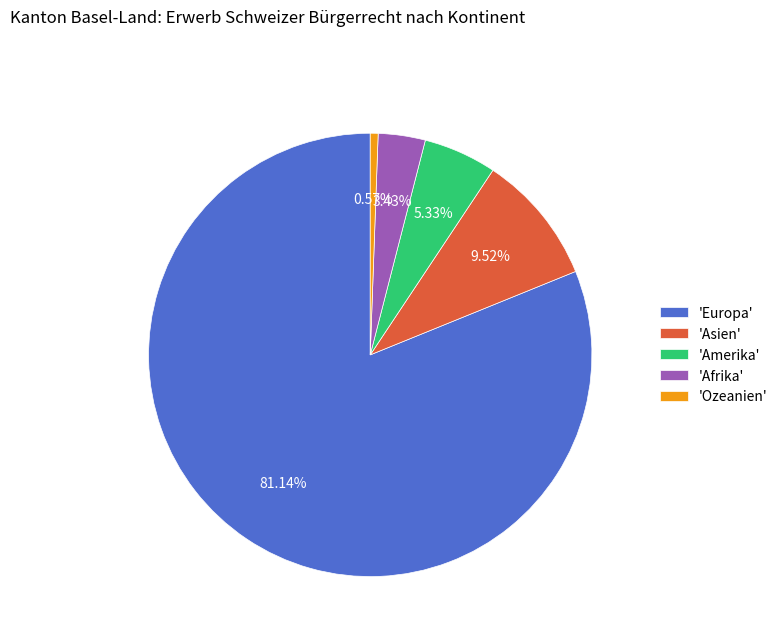

To the nearest percent, what is the average slice percentage?

20%